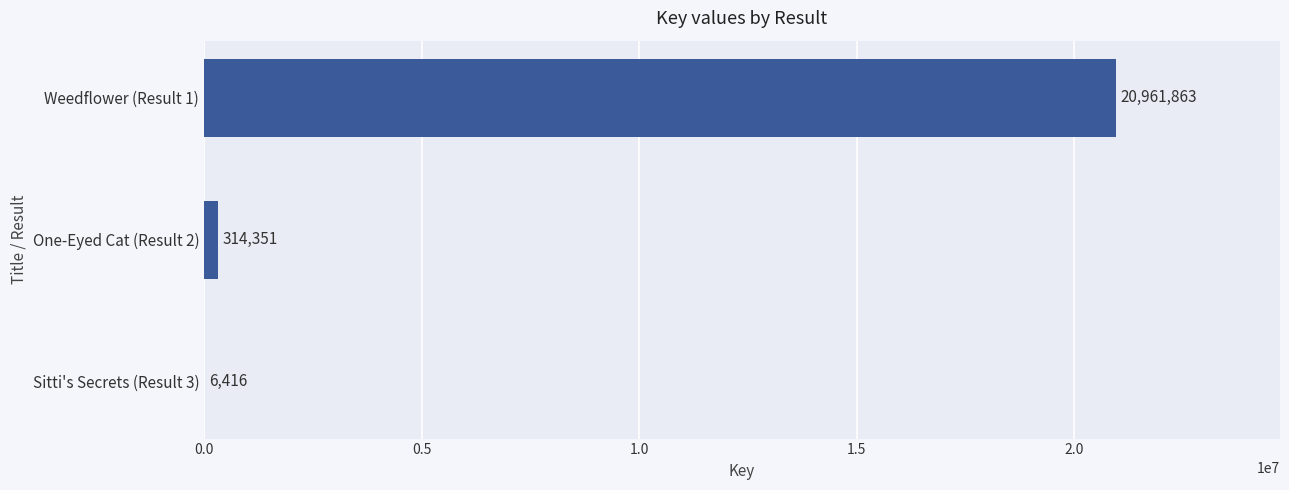

At which category does the chart reach its peak across all series?

Weedflower (Result 1)